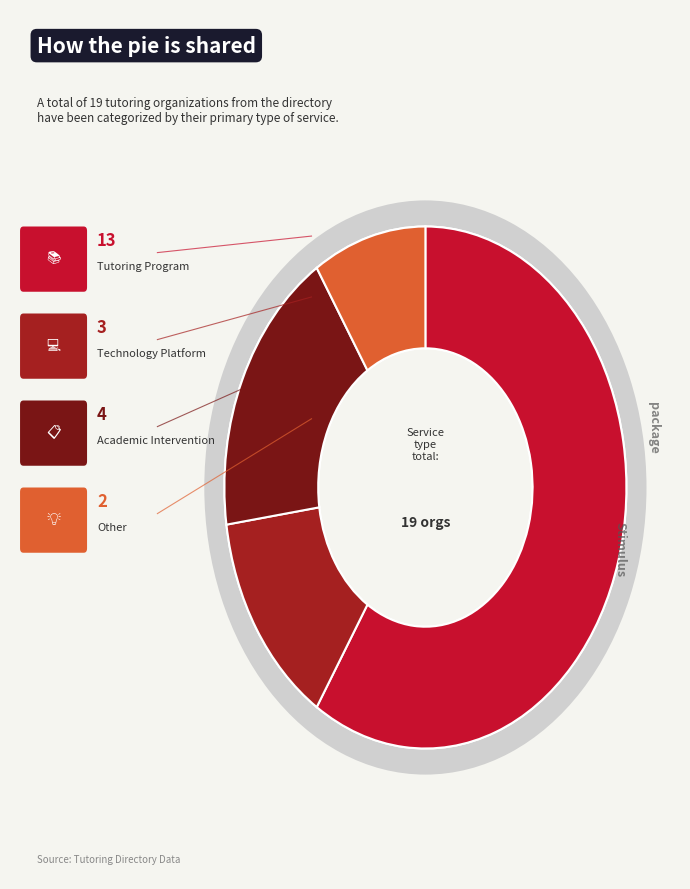

To the nearest percent, what is the average slice percentage?

25%